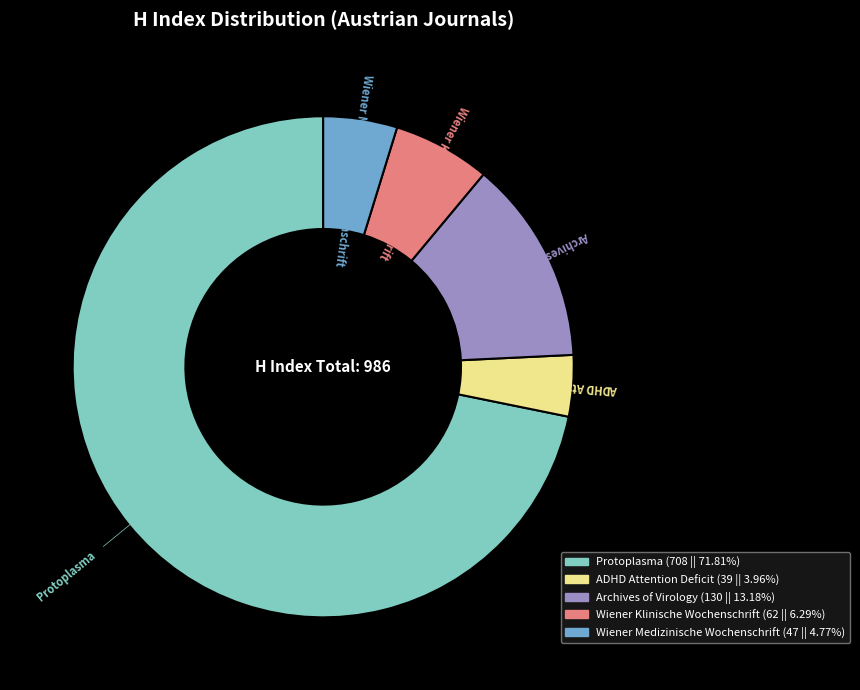

How many segments does this pie chart have?

5